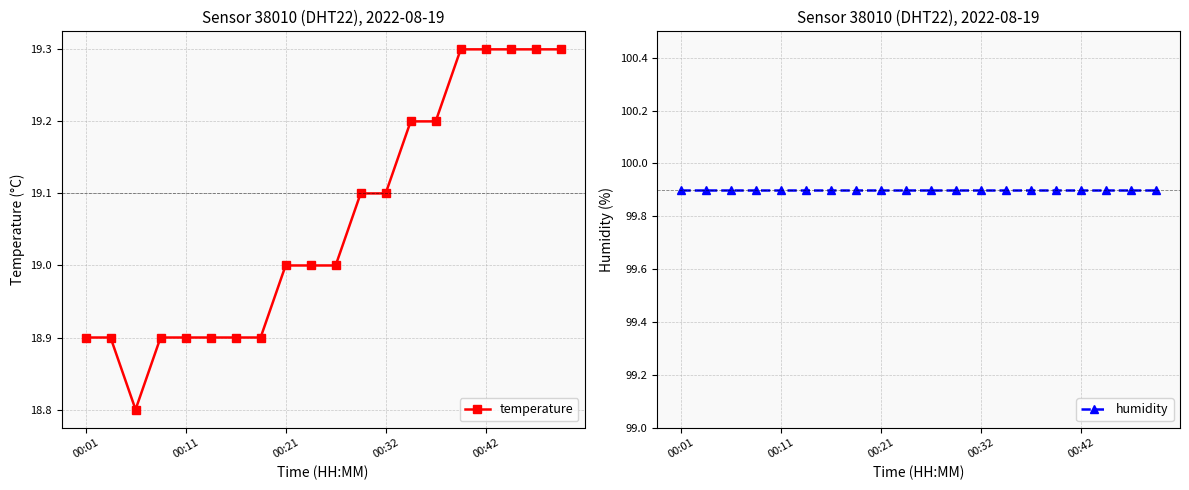

True or false: temperature and humidity cross at least once.

False